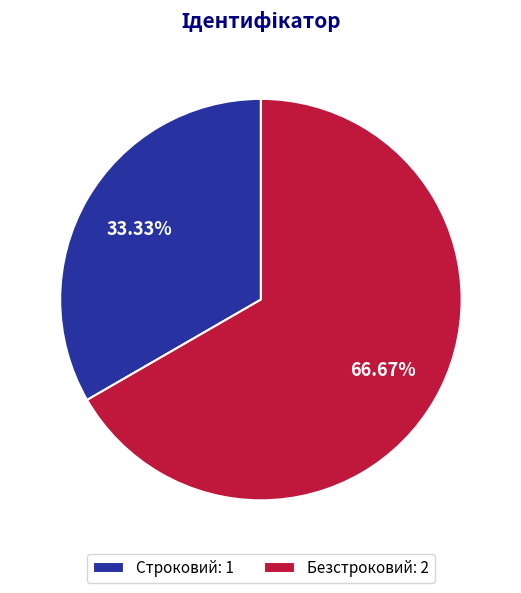

Does Строковий represent more than half of the total?

No